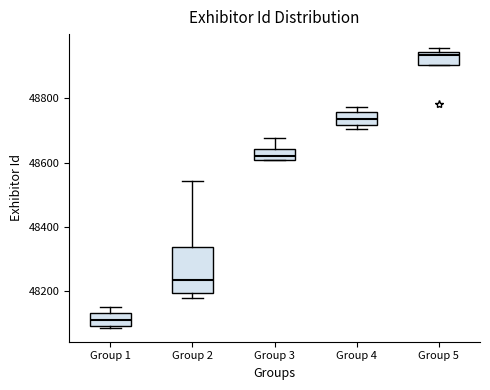

Where does the median line of the box for Group 4 sit on the y-axis? The values are not printed on the chart, so give them approximately, as read against the axis.

48740